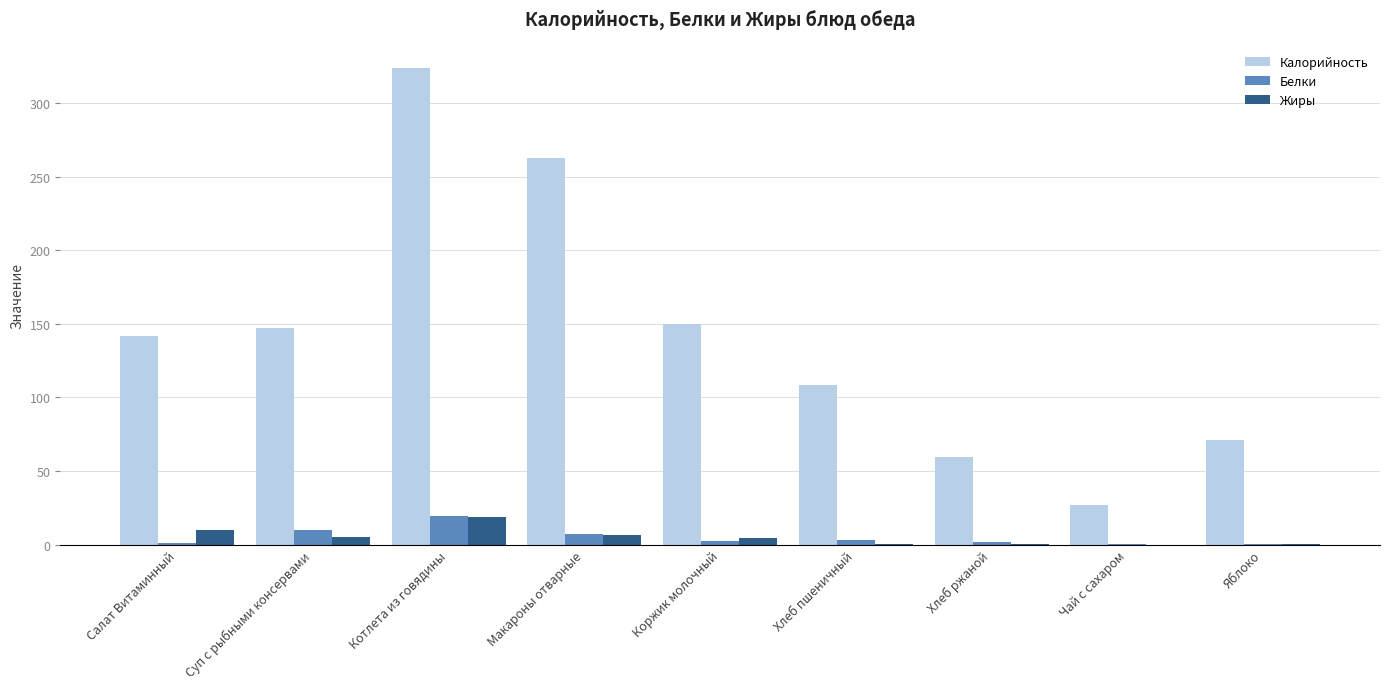

What is the total value across all series at Котлета из говядины?

361.8